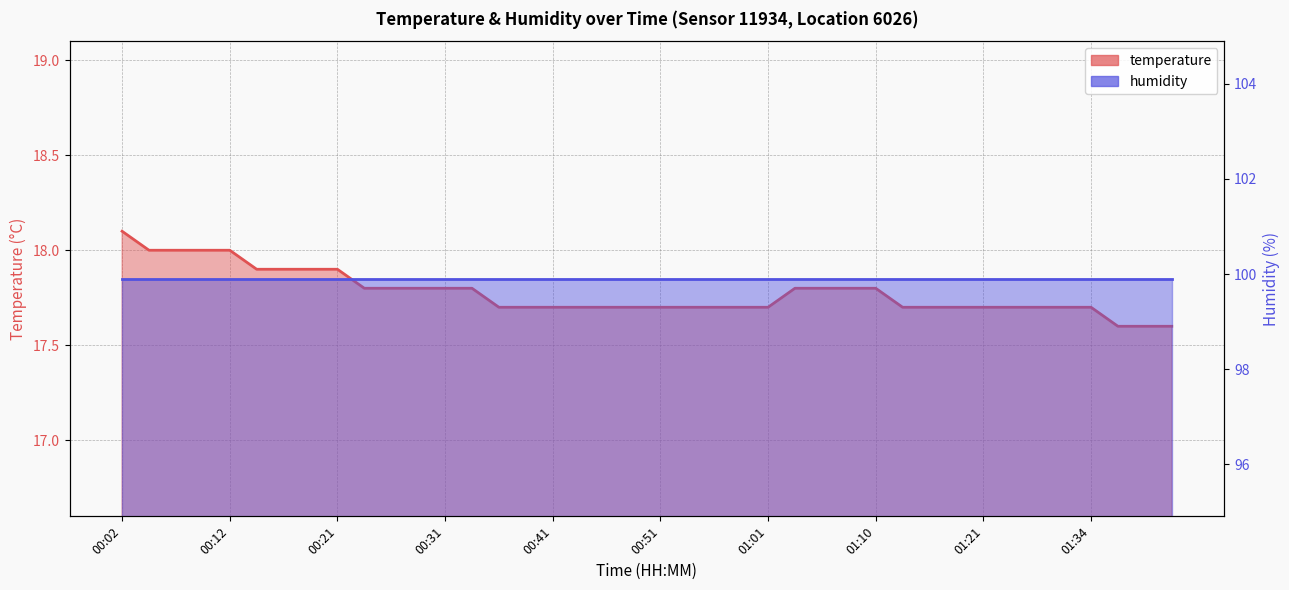

List the labels in order of value, largest first.

00:02, 00:04, 00:07, 00:09, 00:12, 00:14, 00:16, 00:19, 00:21, 00:24, 00:26, 00:29, 00:31, 00:34, 01:03, 01:05, 01:08, 01:10, 00:36, 00:39, 00:41, 00:43, 00:46, 00:48, 00:51, 00:53, 00:56, 00:58, 01:01, 01:13, 01:16, 01:19, 01:21, 01:24, 01:29, 01:32, 01:34, 01:37, 01:39, 01:42